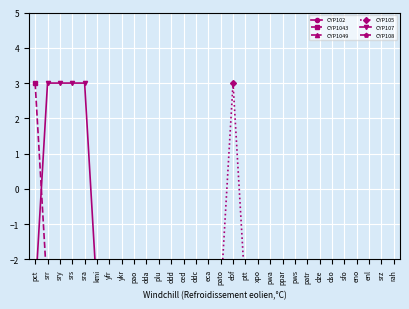

True or false: CYP108 and CYP102 intersect in this chart.

False